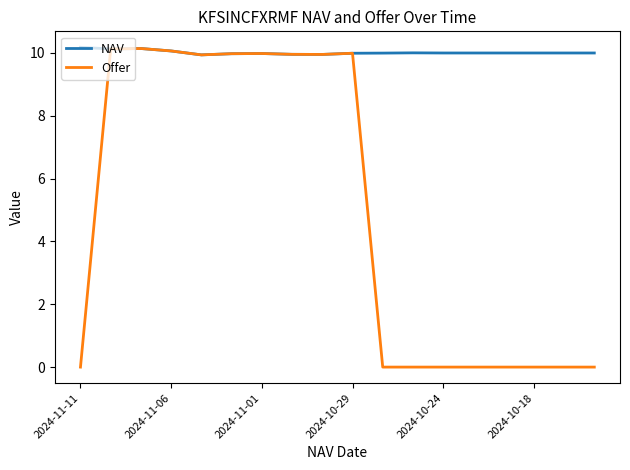

Rank the series by their average value, from highest to lowest.

NAV, Offer